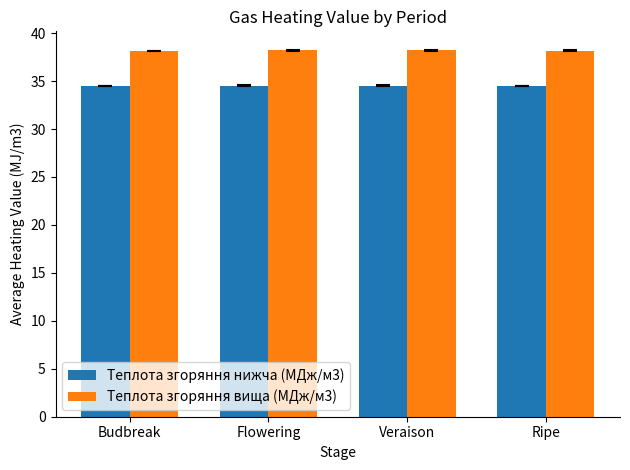

Which series has the largest total across all categories?

Теплота згоряння вища (МДж/м3)